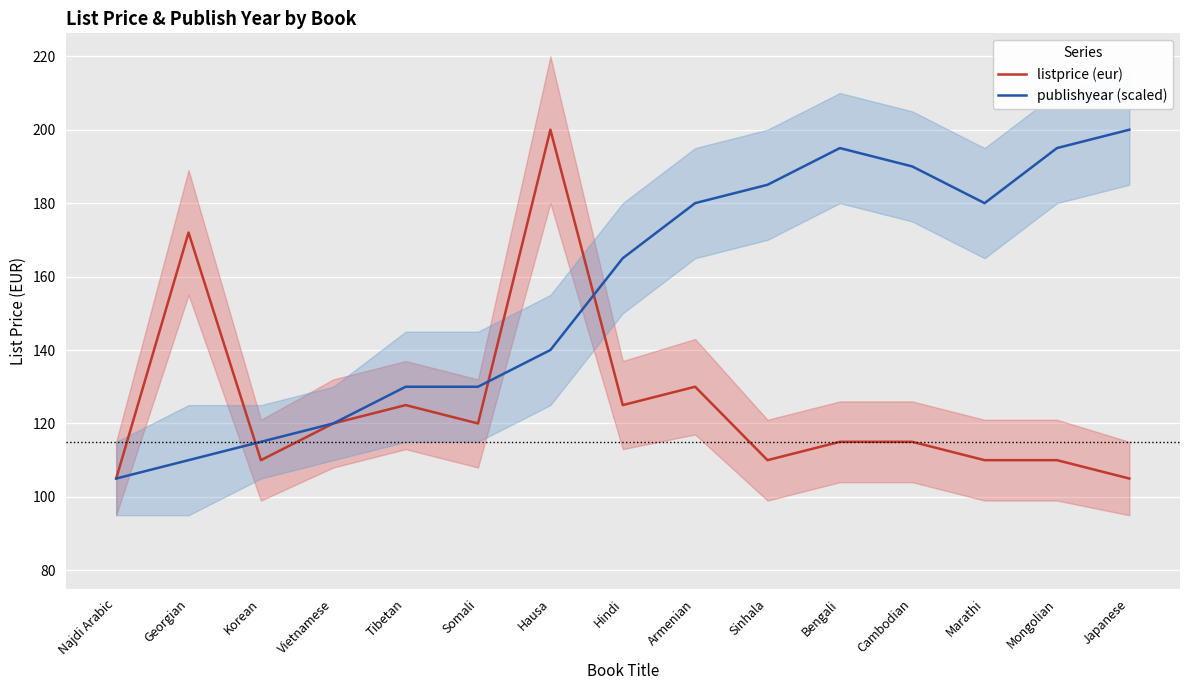

Which series has the largest total across all categories?

publishyear (scaled)